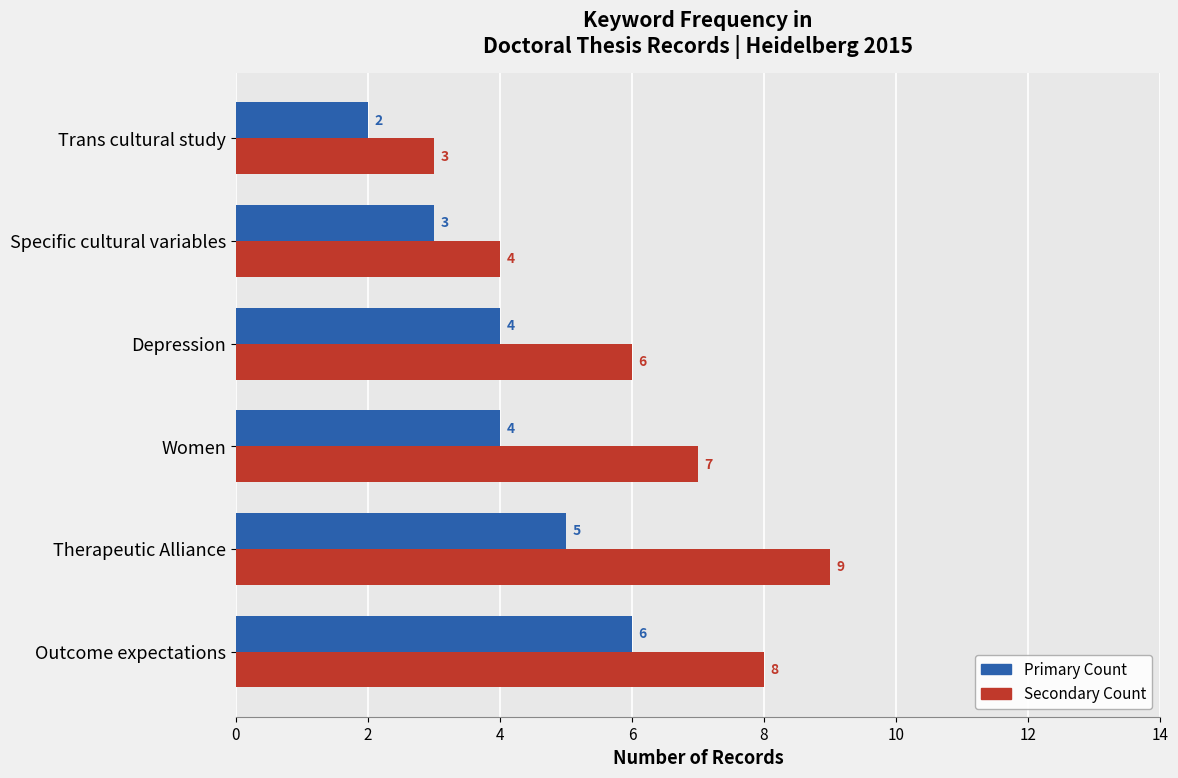

What is the difference between the highest and lowest values at Women?

3